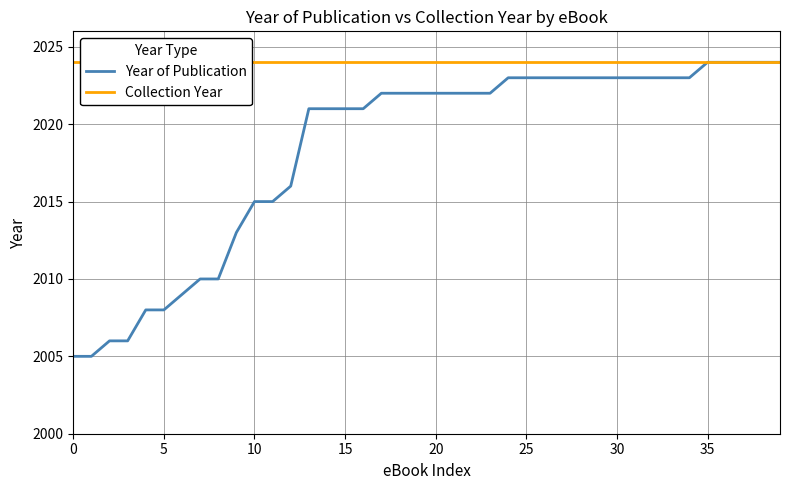

How many values in the Year of Publication series are below 2022?

17